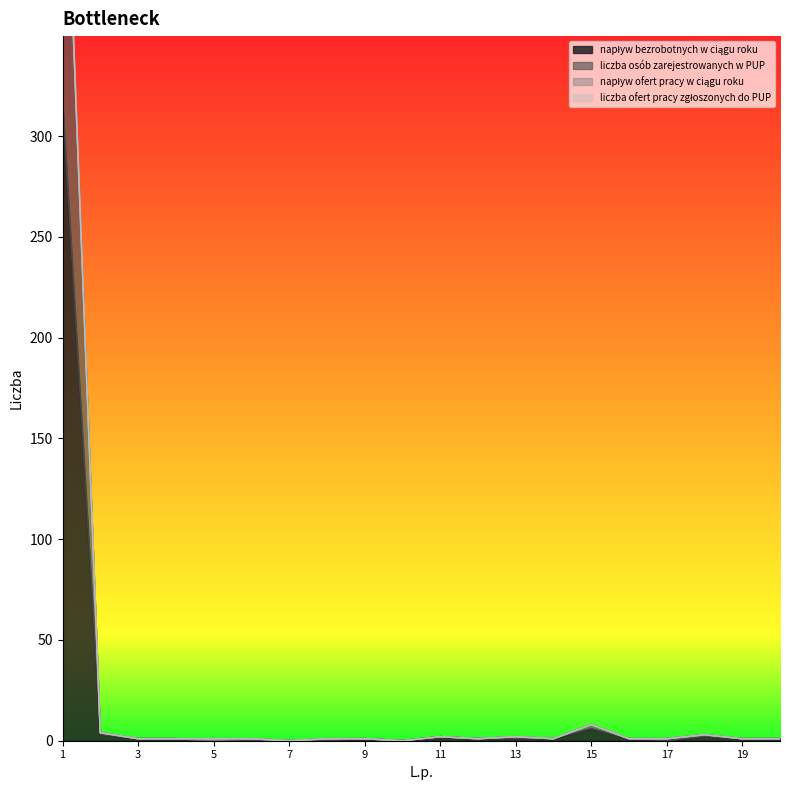

True or false: liczba osób zarejestrowanych w PUP and napływ bezrobotnych w ciągu roku intersect in this chart.

False